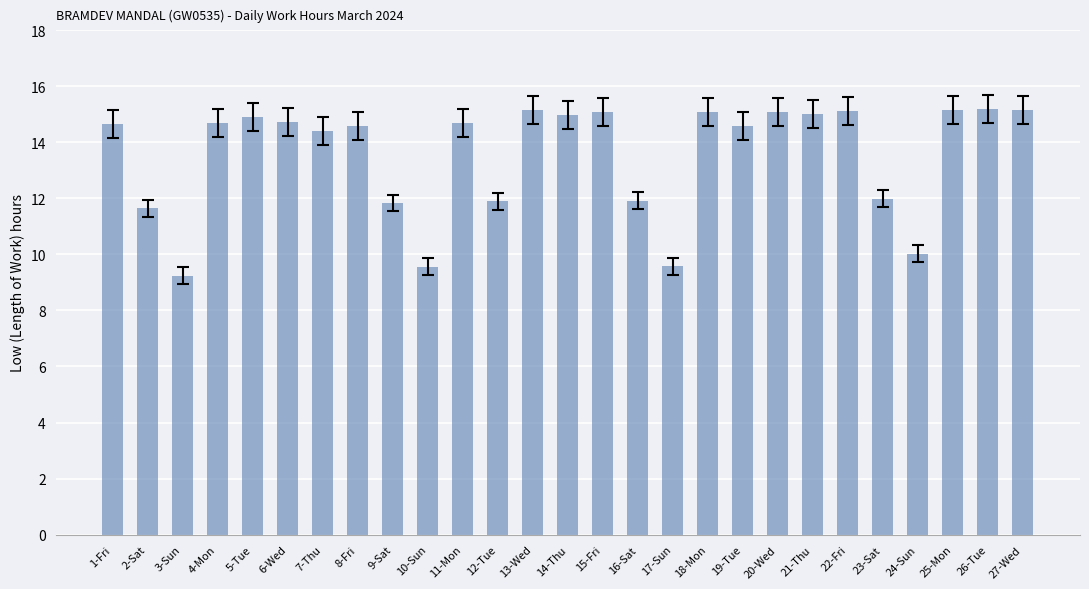

The chart shows a value of 14.6 at 19-Tue. True or false?

True